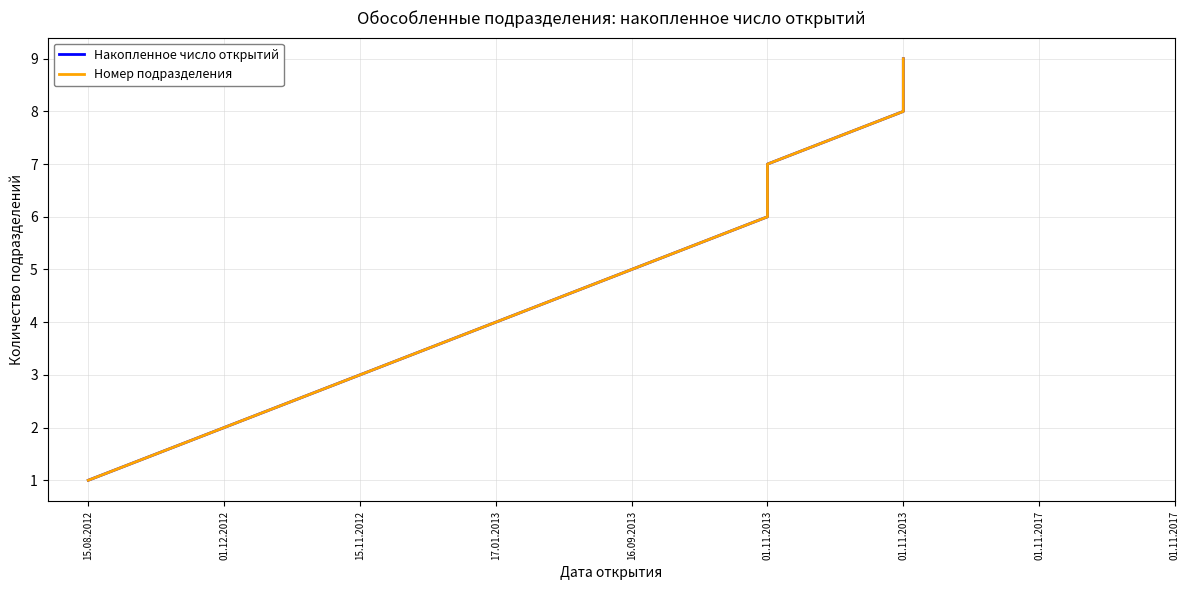

What is the difference between the maximum and minimum values in the Номер подразделения series?

8